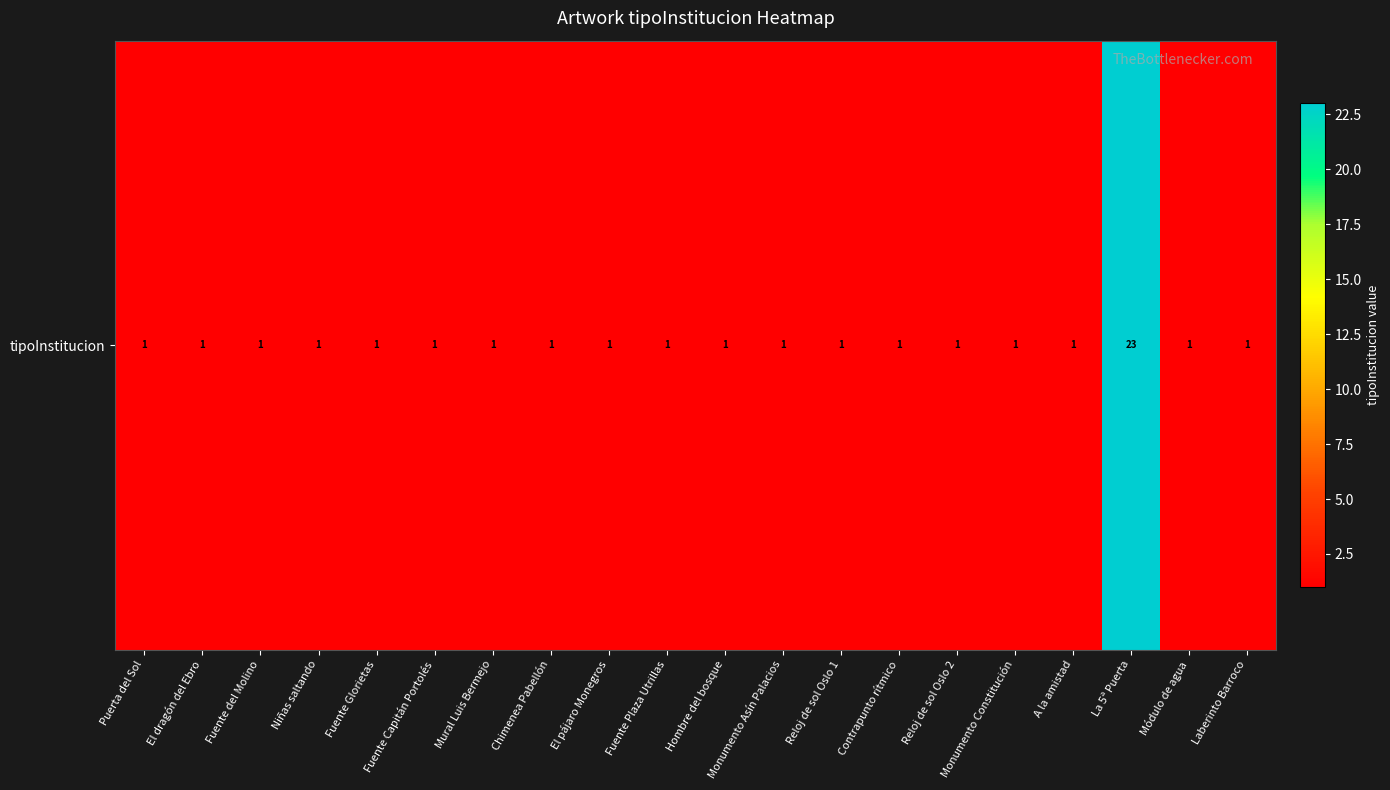

How many data points does each series have?

20